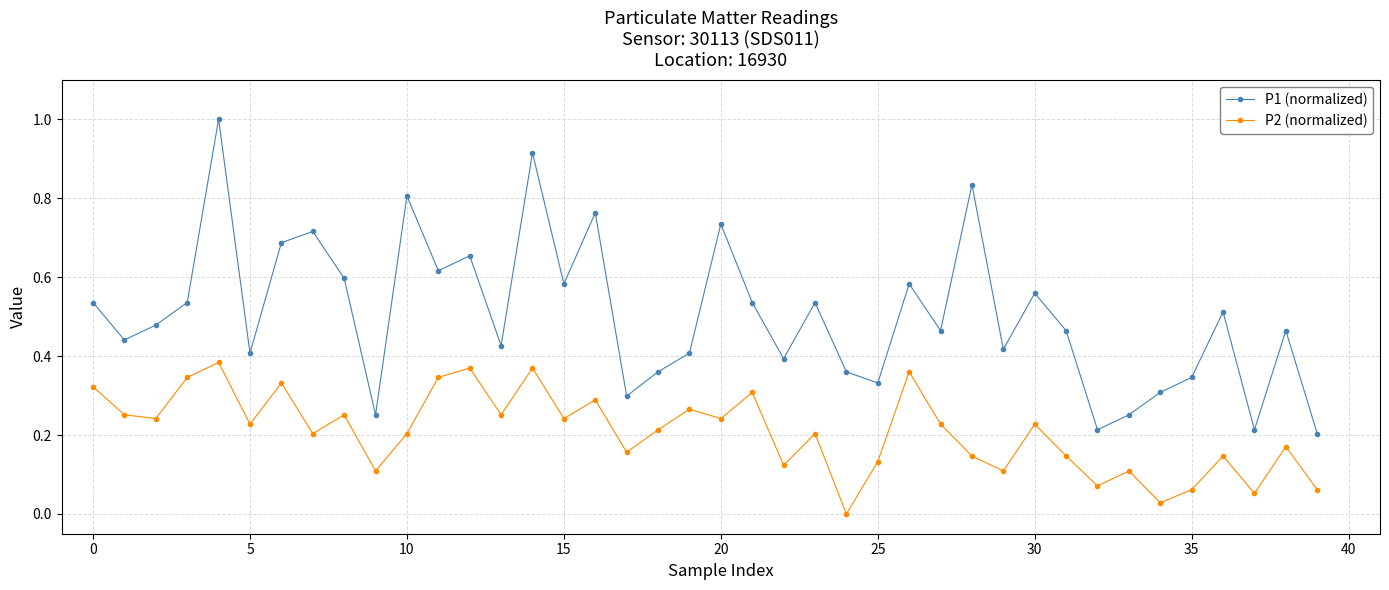

True or false: P2 (normalized) has more than 1 interior local peaks.

True